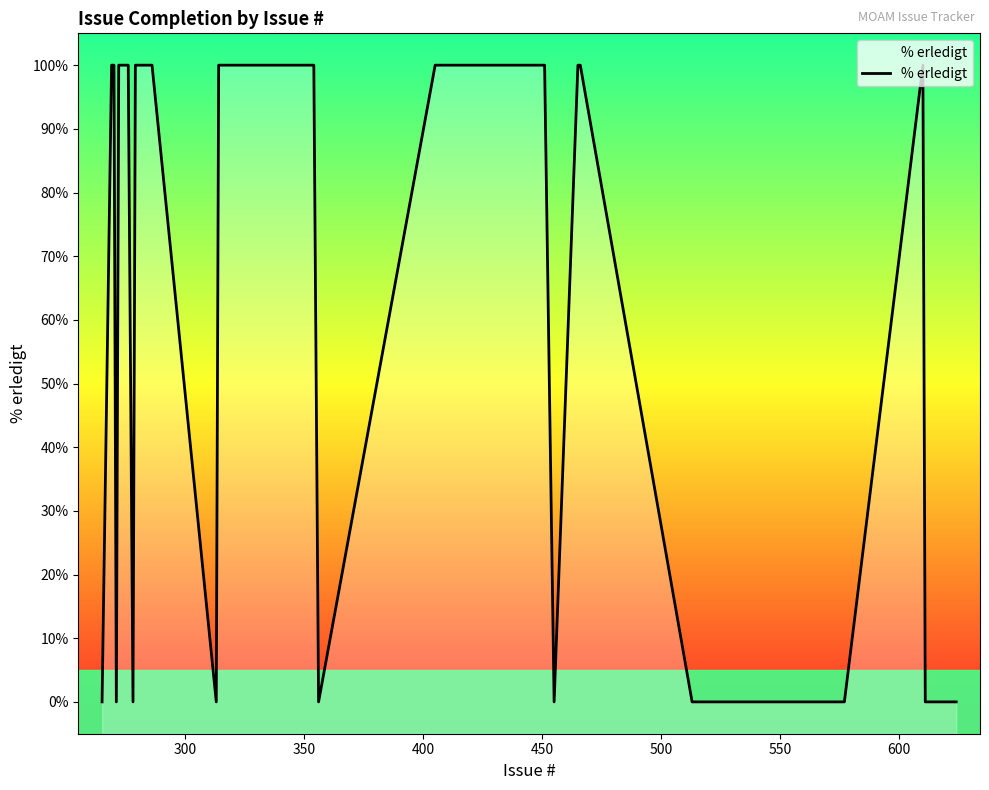

How many series are shown in this chart?

1